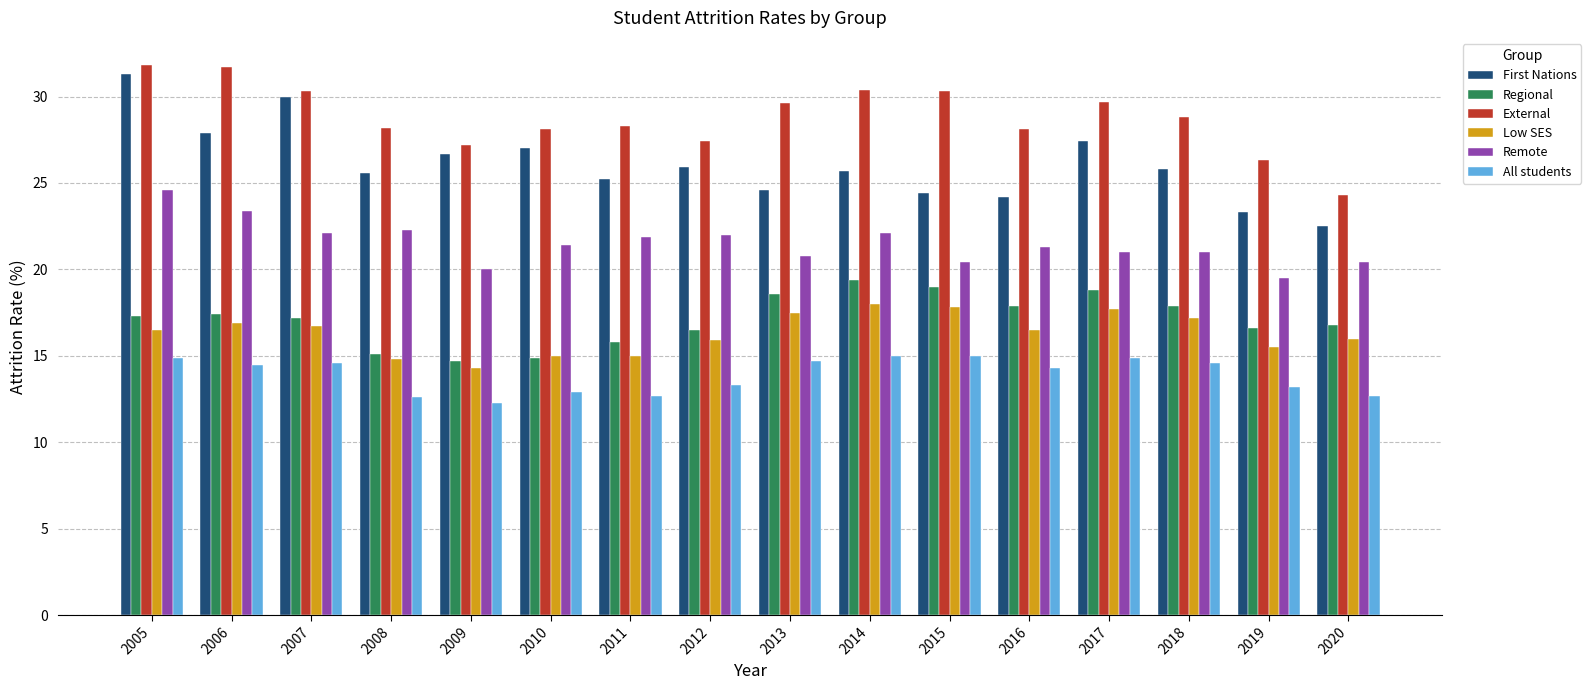

What is the maximum value for All students?

15.0